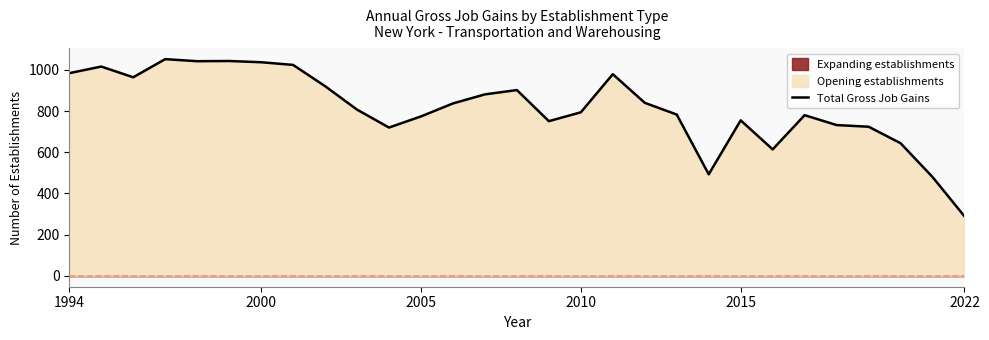

What is the lowest value of the Total Gross Job Gains series?

289